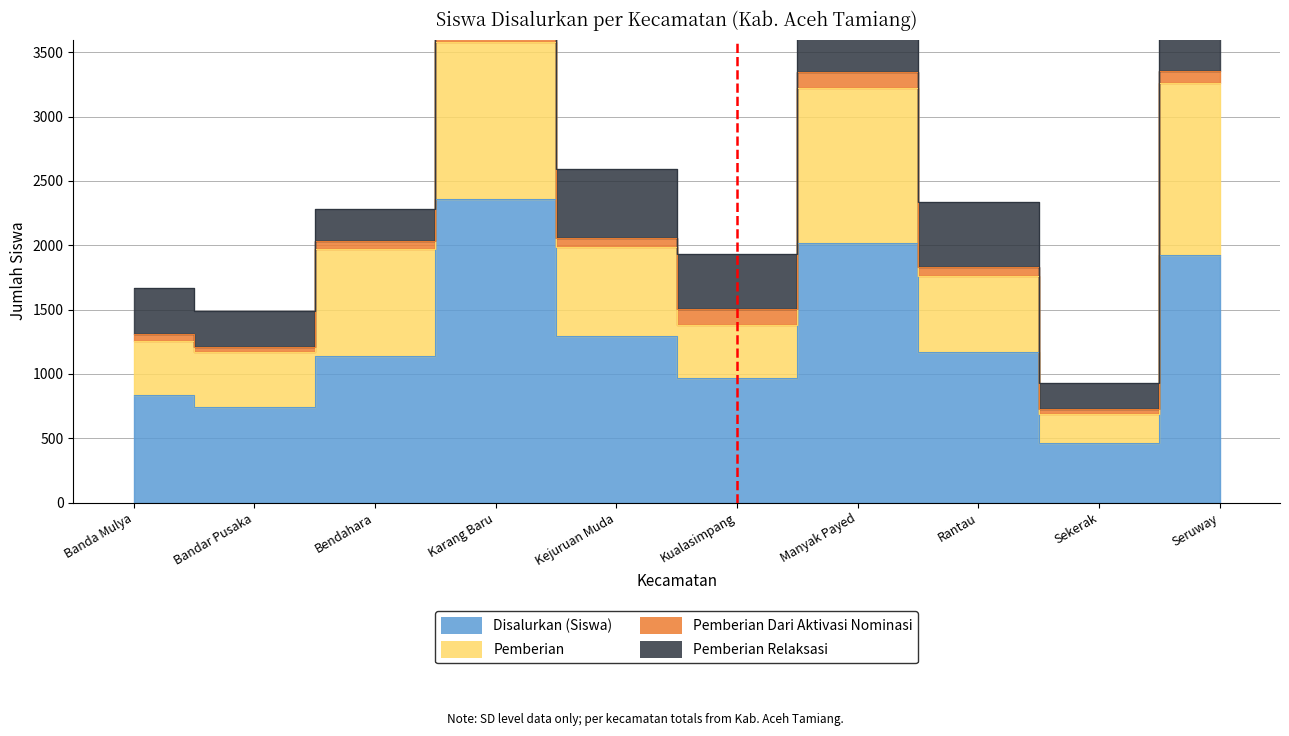

At which label is Disalurkan (Siswa) closest to 1413?

Kejuruan Muda